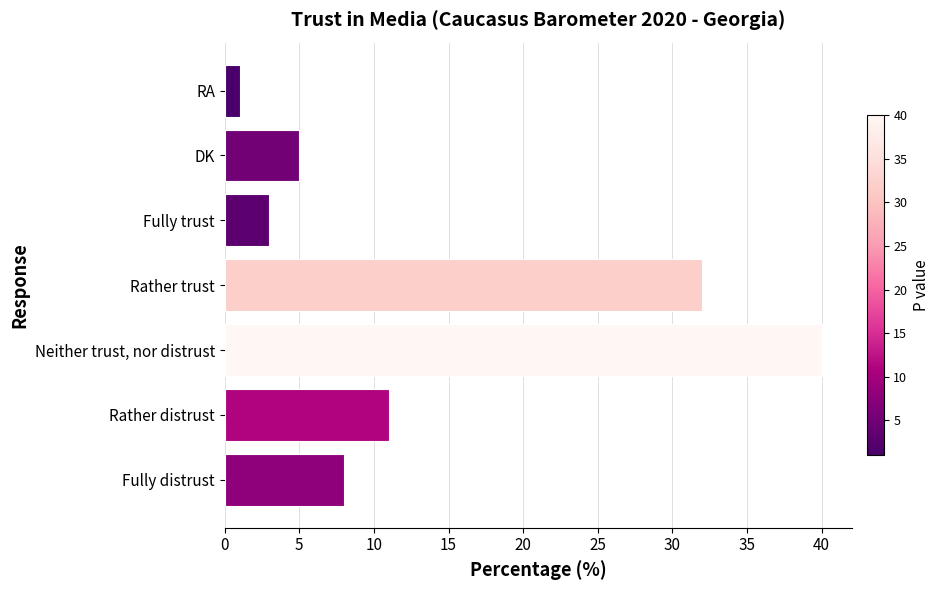

What is the difference between the maximum and minimum values?

39